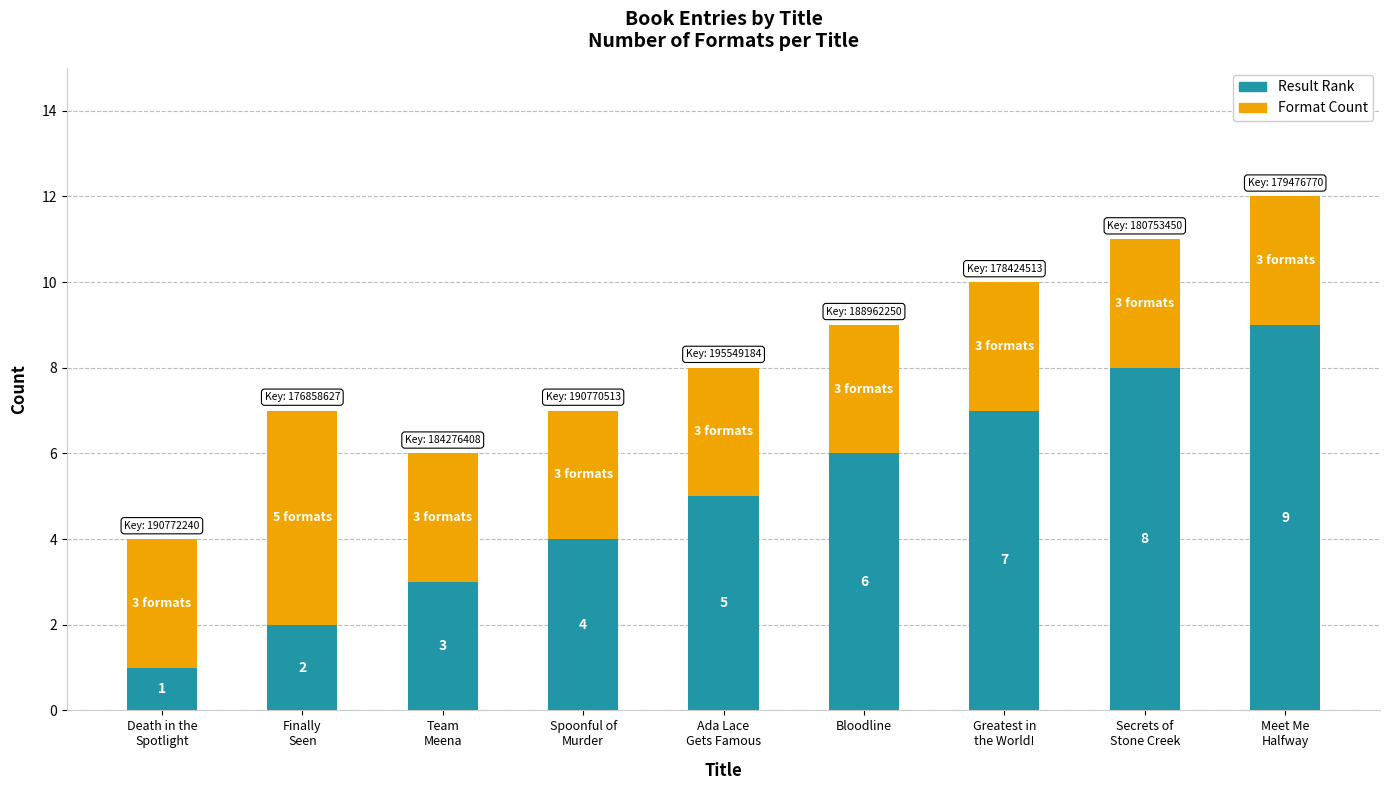

Reading left to right, what are the values for Result Rank?

1	2	3	4	5	6	7	8	9